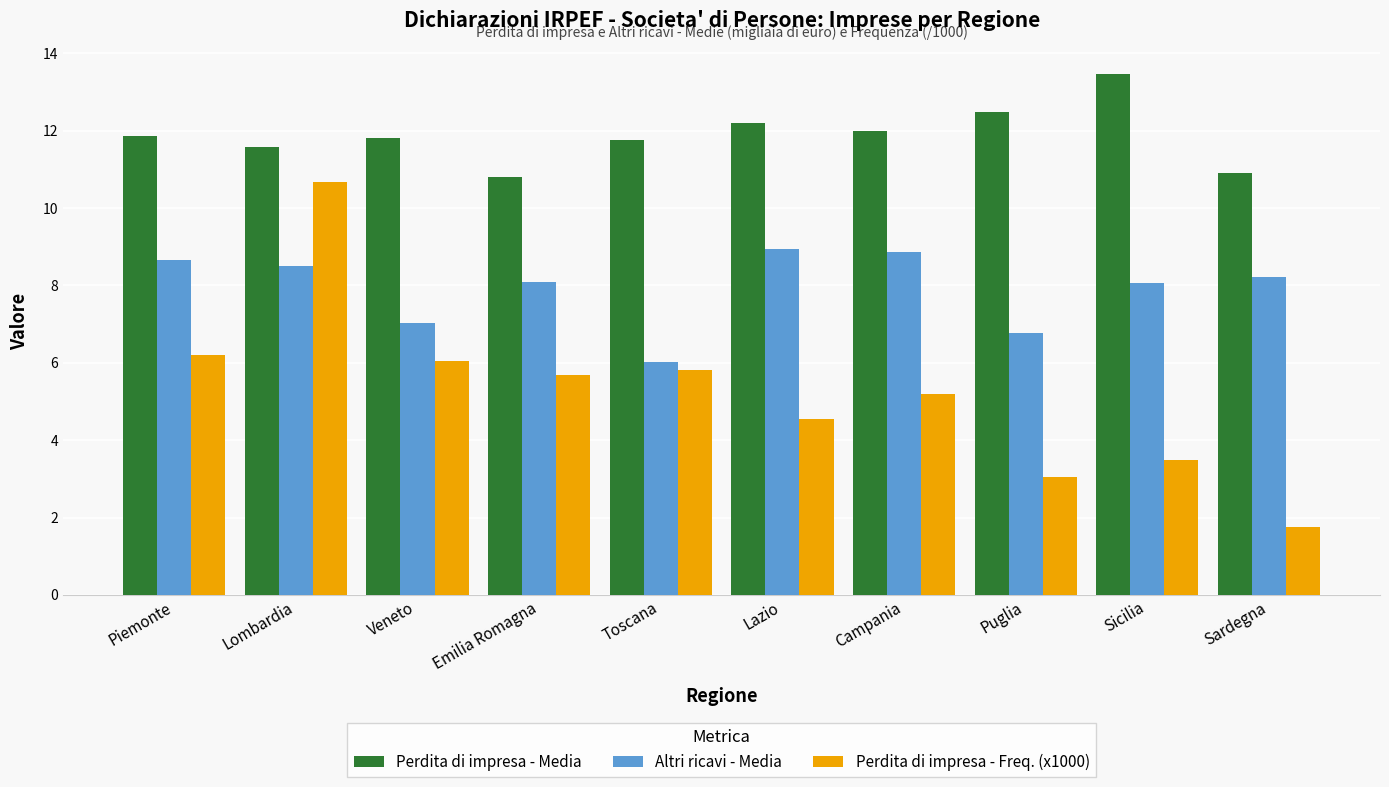

Is it true that Altri ricavi - Media equals 12.6 at Emilia Romagna?

False